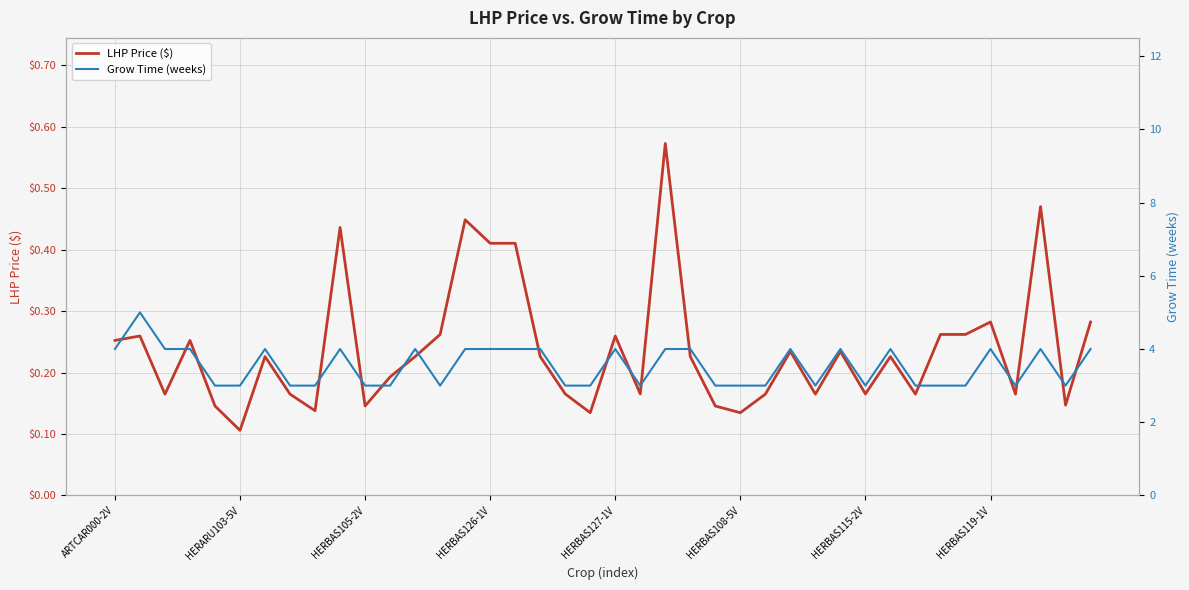

The value of LHP Price ($) at 28 is 0.2. True or false?

True